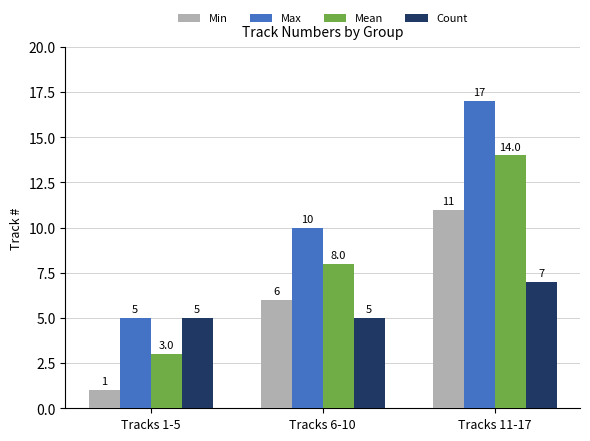

At which label is Mean closest to 8?

Tracks 6-10